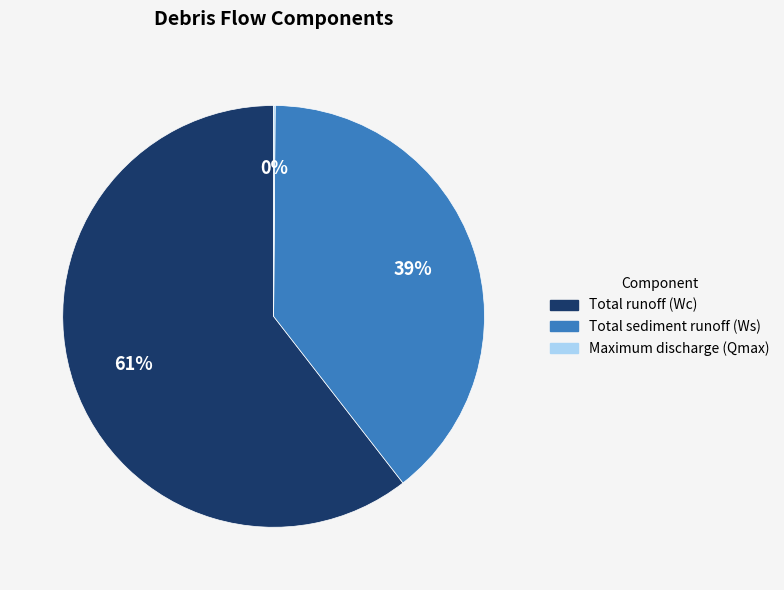

Is it true that Total sediment runoff (Ws) is 25% of the pie?

False